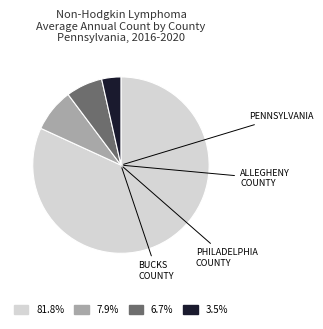

Is there any slice that represents more than half of the pie?

Yes